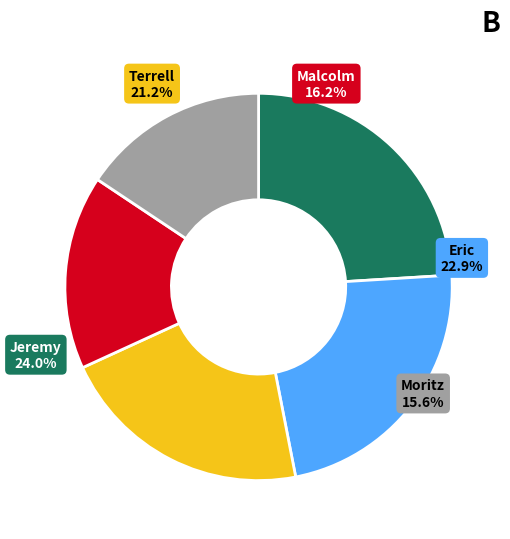

Does any single category account for the majority?

No